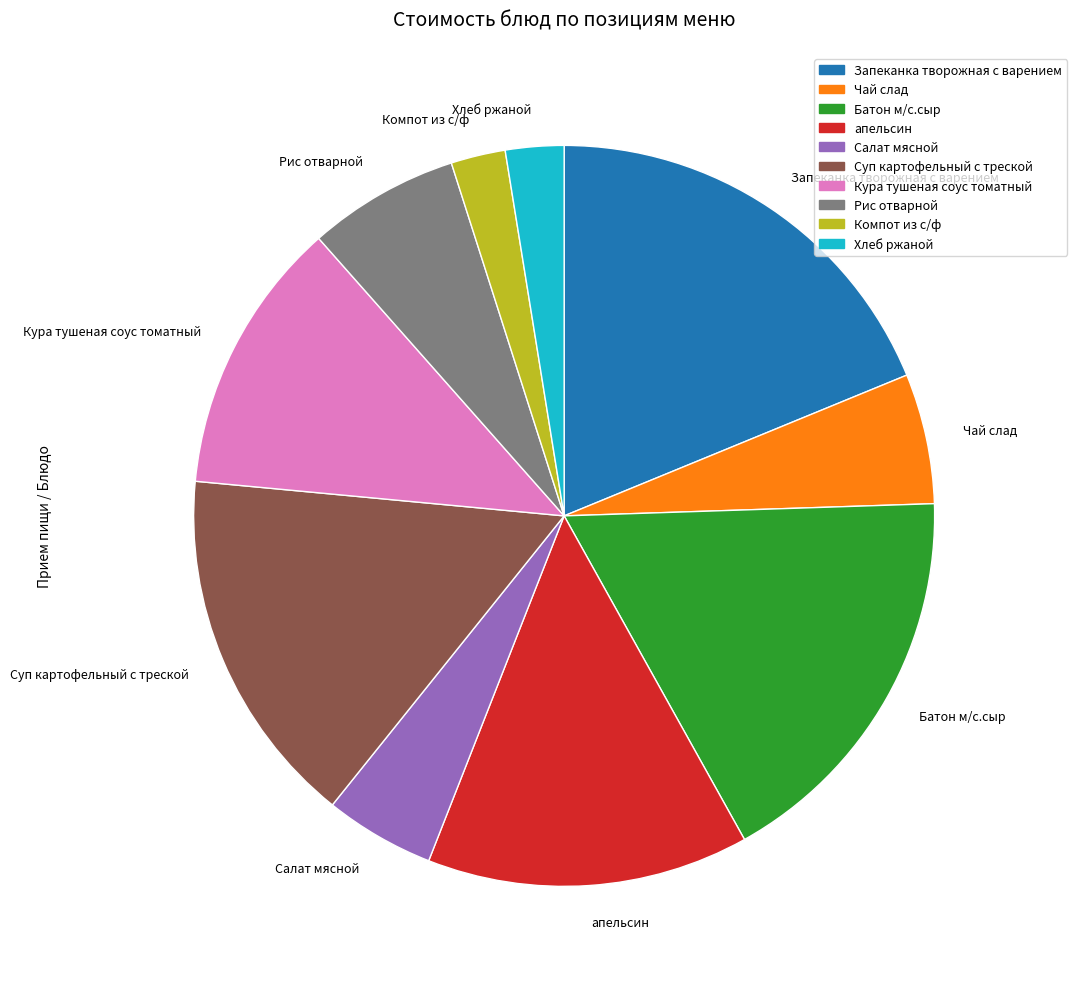

True or false: Батон м/с.сыр accounts for 11% of the total.

False